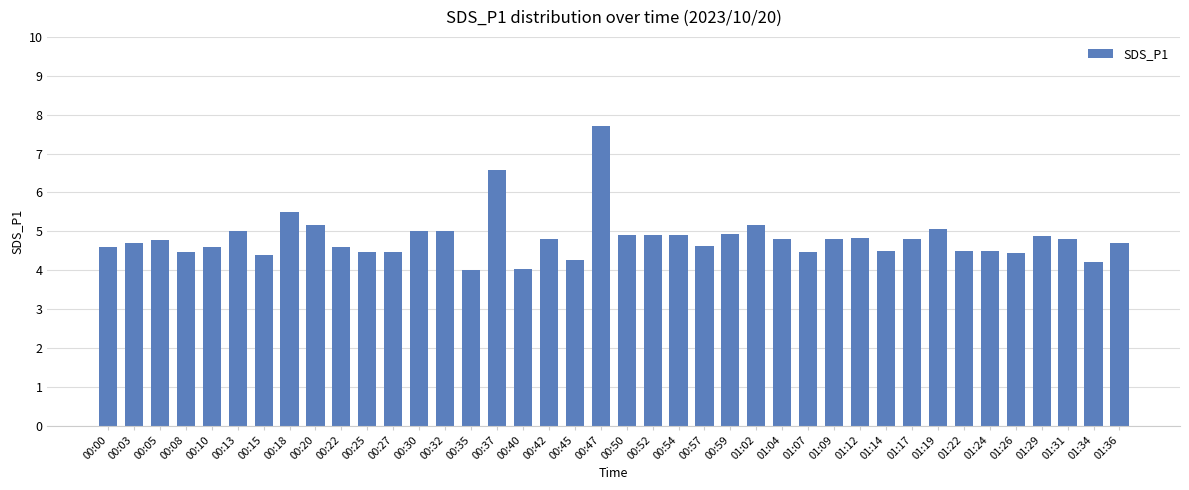

What is the difference between the maximum and second lowest values?

3.7